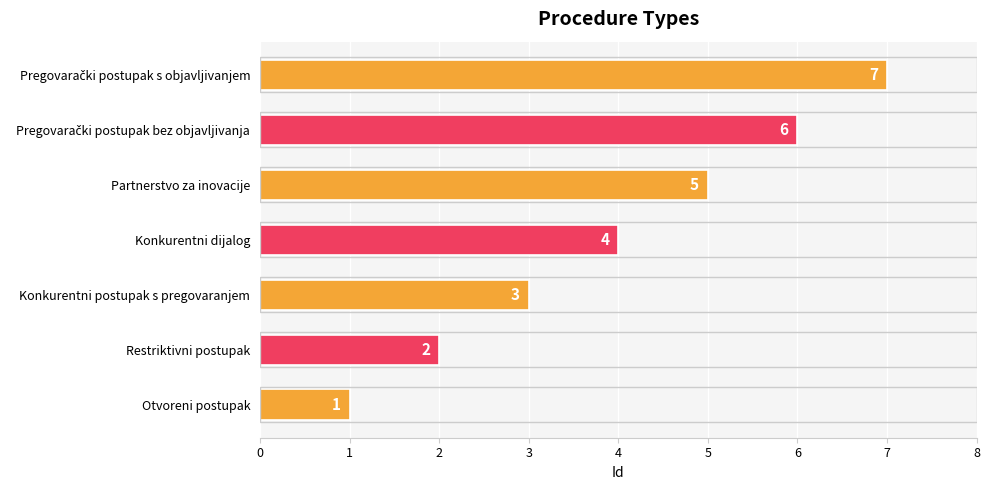

What is the maximum value shown in the chart?

7